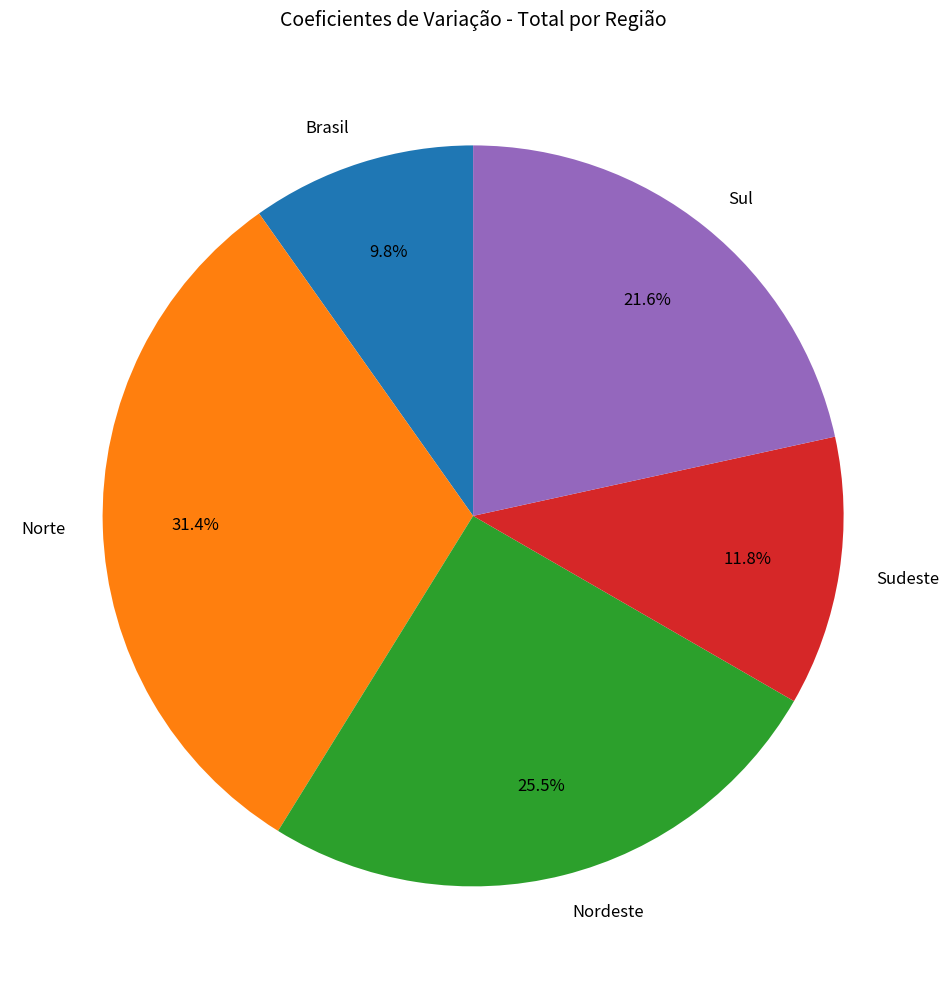

Approximately how many times larger is the value at Sul compared to Norte?

0.7